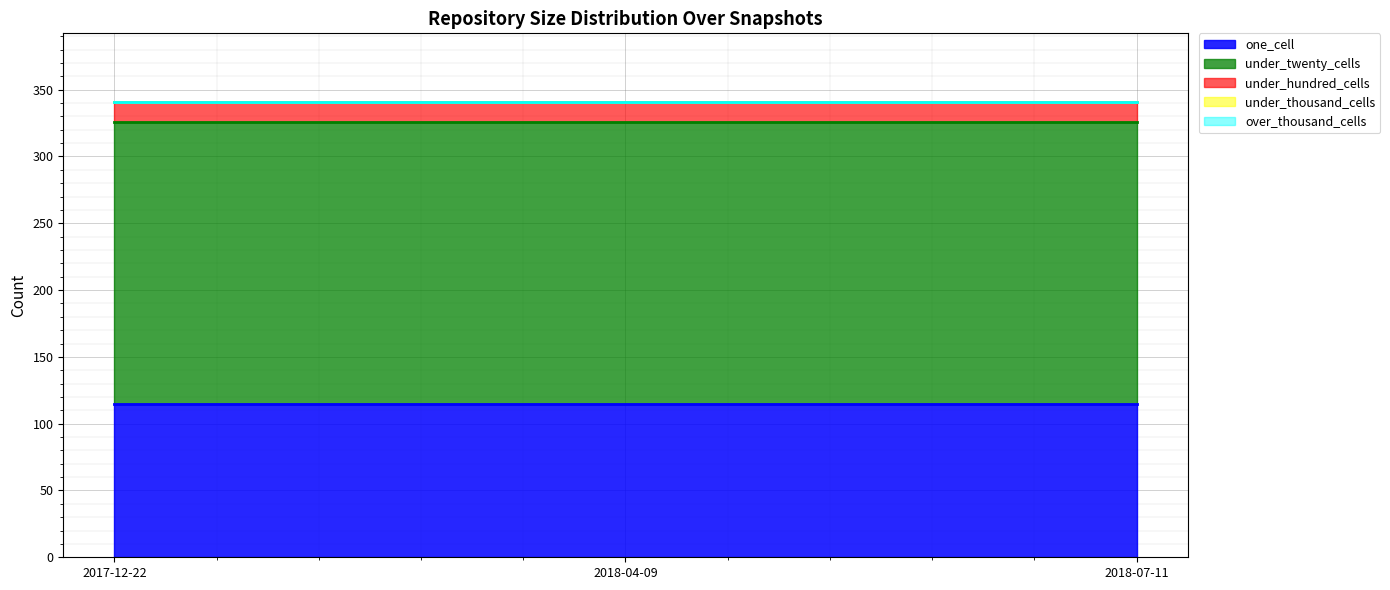

At which category is the sum across all series the highest?

2017-12-22